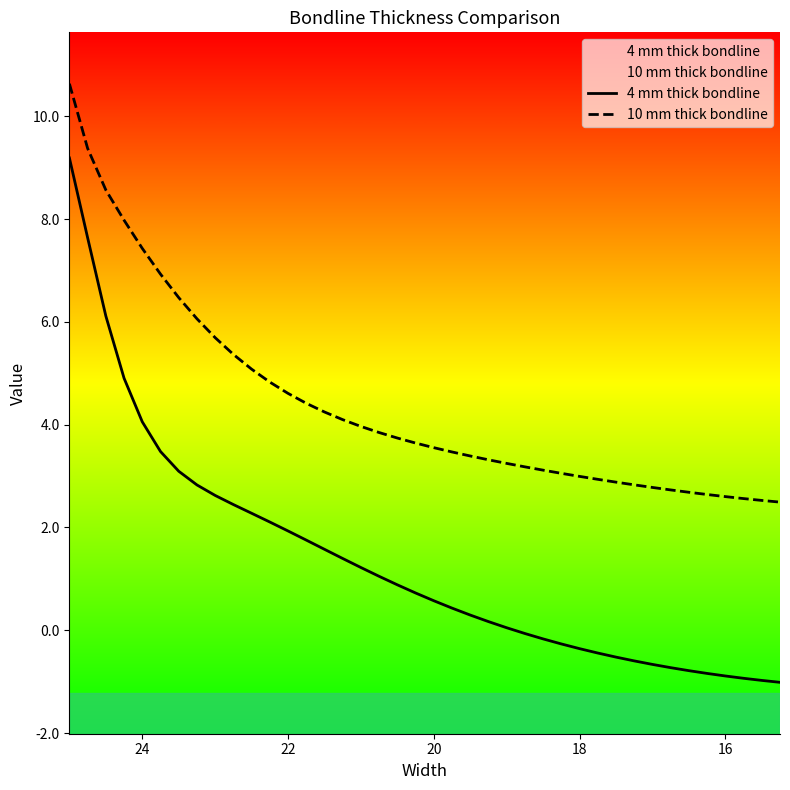

How many series are shown in this chart?

2